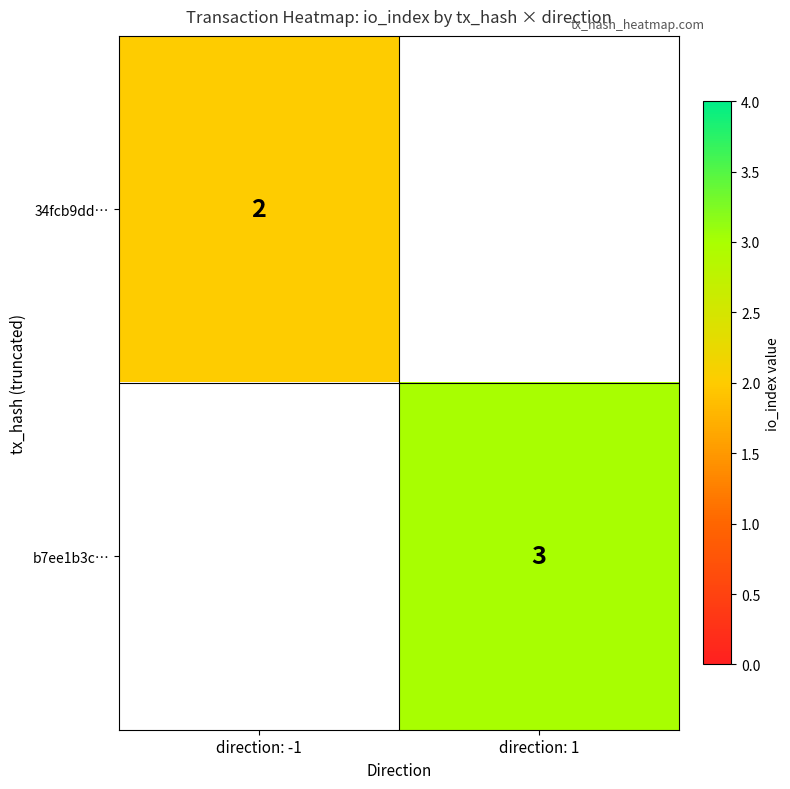

Which has a higher value, direction: -1 or direction: 1?

direction: 1